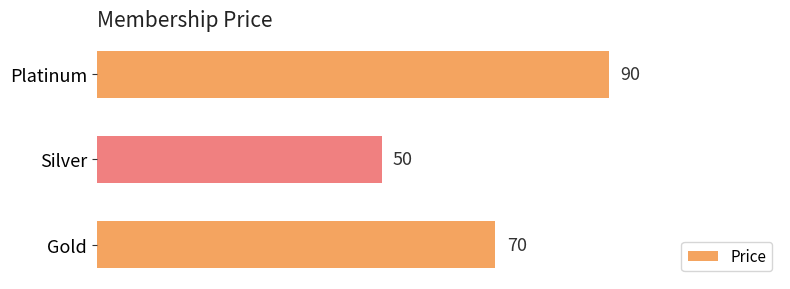

Reading bottom to top, what are all the values shown in this chart?

Gold=70	Silver=50	Platinum=90